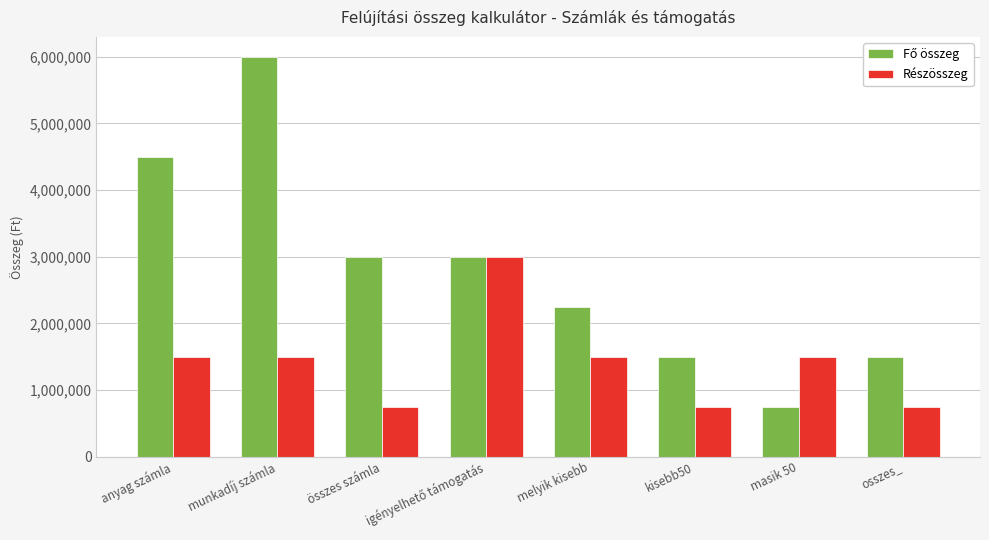

What is the difference between the maximum and second lowest values in the Részösszeg series?

2250000